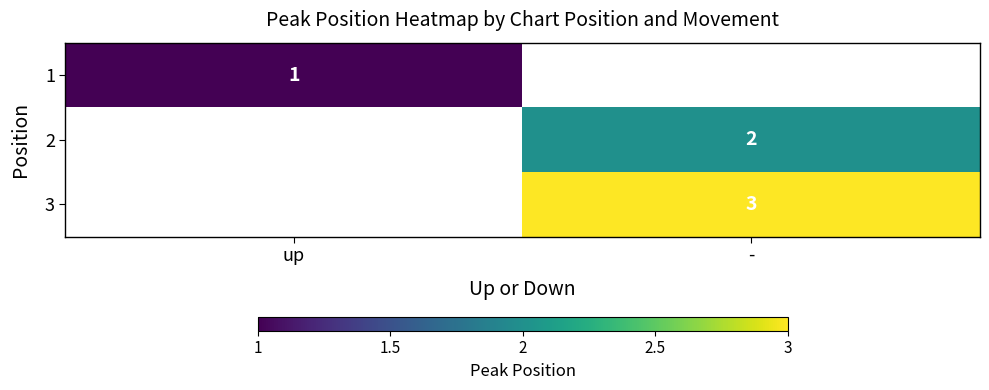

The 2 series shows 3 at -. True or false?

False